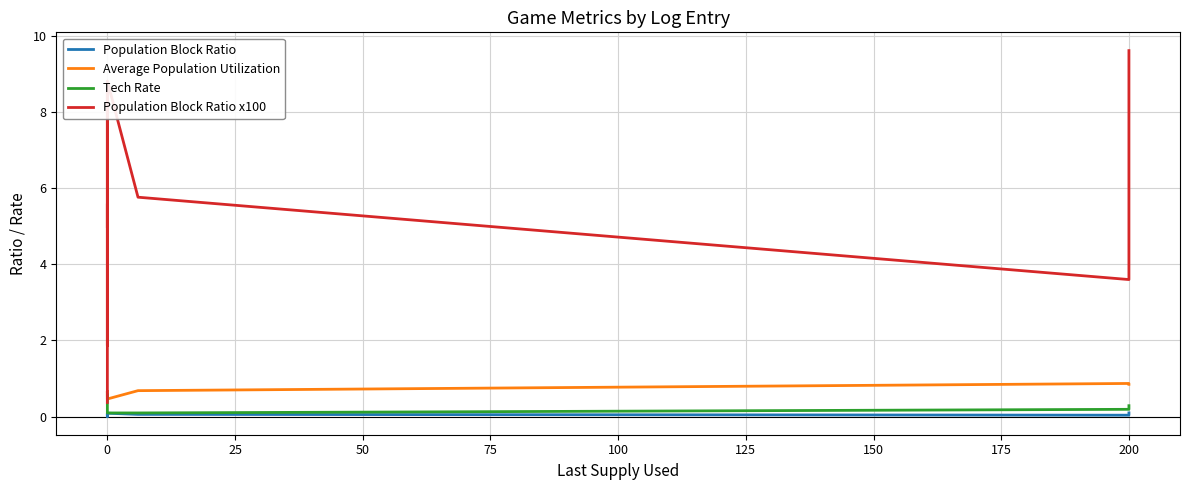

In Population Block Ratio x100, how many points are lower than both neighbors (excluding endpoints)?

3